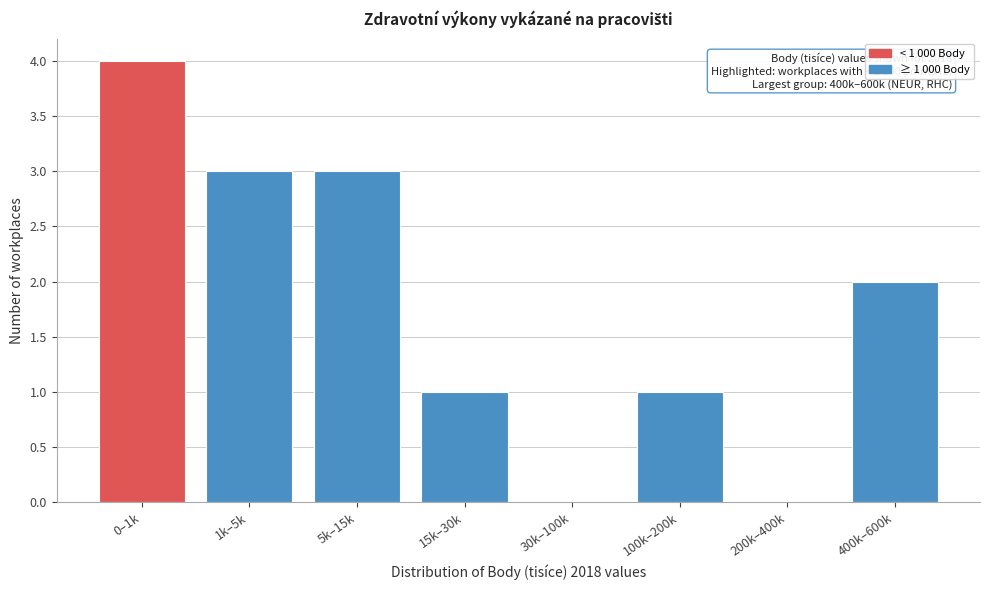

Reading right to left, what are all the values shown in this chart?

400k–600k=2	200k–400k=0	100k–200k=1	30k–100k=0	15k–30k=1	5k–15k=3	1k–5k=3	0–1k=4